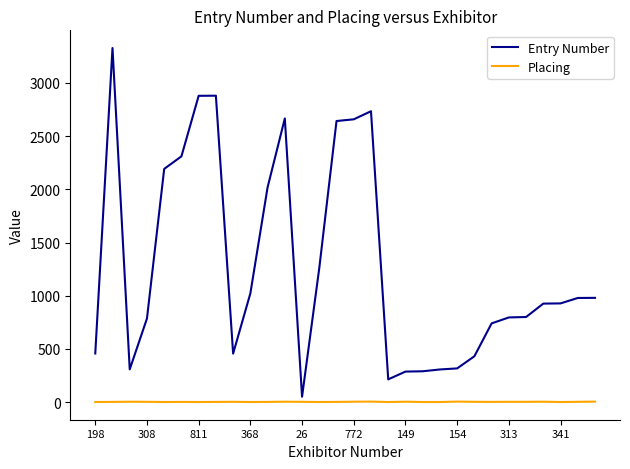

Which series has the widest spread of values?

Entry Number